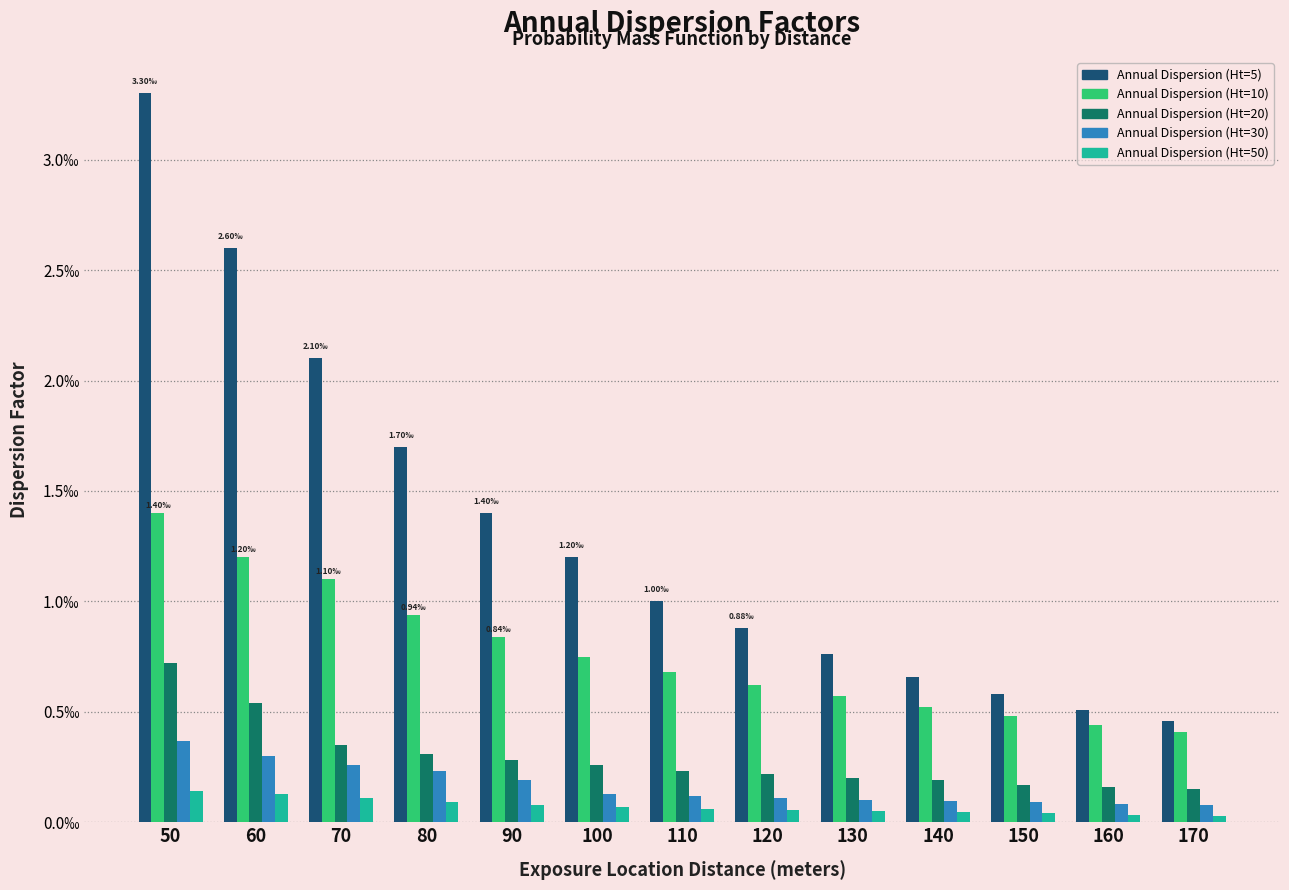

What are all the series names shown in the legend?

Annual Dispersion (Ht=5), Annual Dispersion (Ht=10), Annual Dispersion (Ht=20), Annual Dispersion (Ht=30), Annual Dispersion (Ht=50)